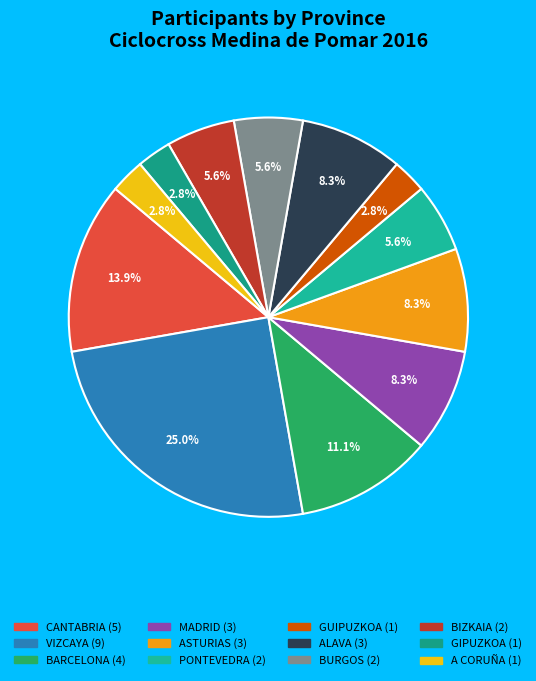

To the nearest percent, what percentage of the pie is BIZKAIA?

6%